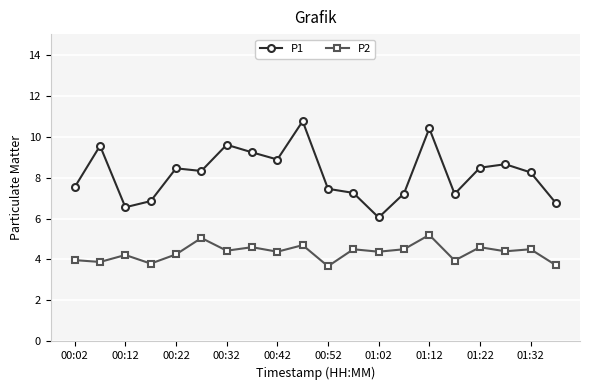

Is this an area chart (filled region under the line)?

No